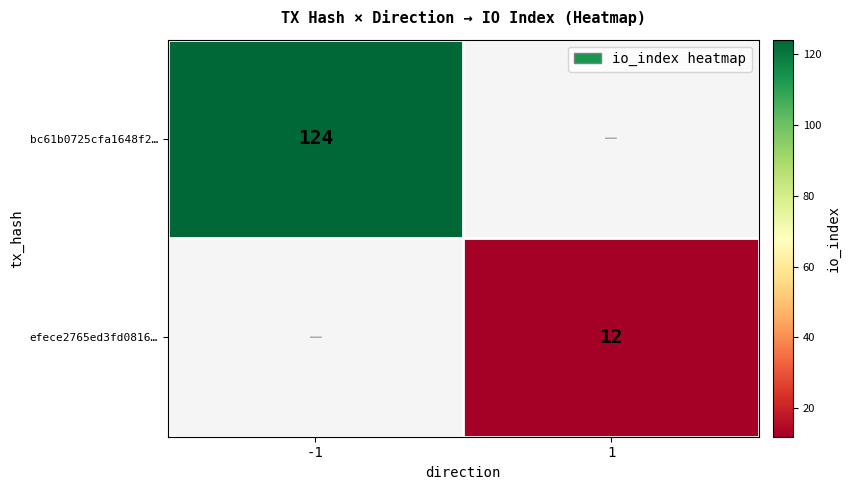

The value of bc61b0725cfa1648f2… at -1 is 176. True or false?

False